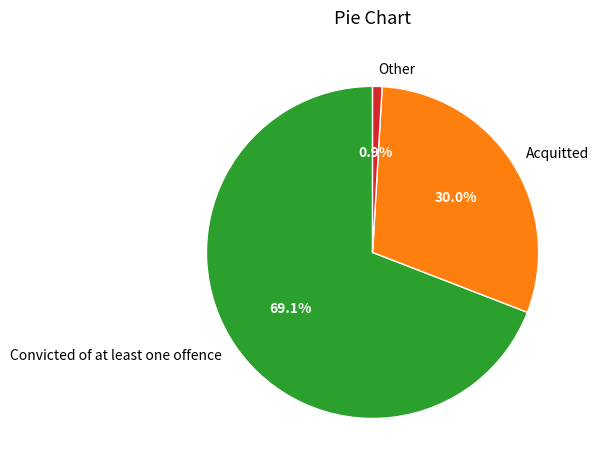

How many segments does this pie chart have?

3